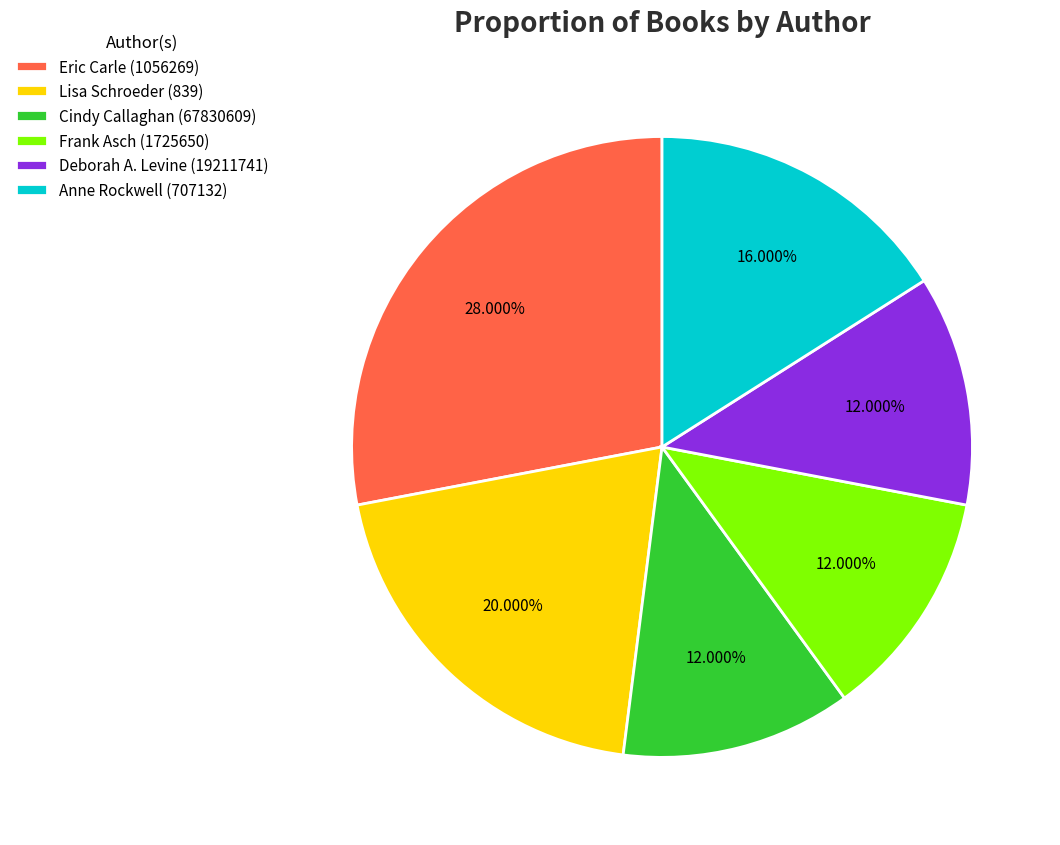

What is the ratio of the value at Anne Rockwell (707132) to the value at Cindy Callaghan (67830609)?

1.3